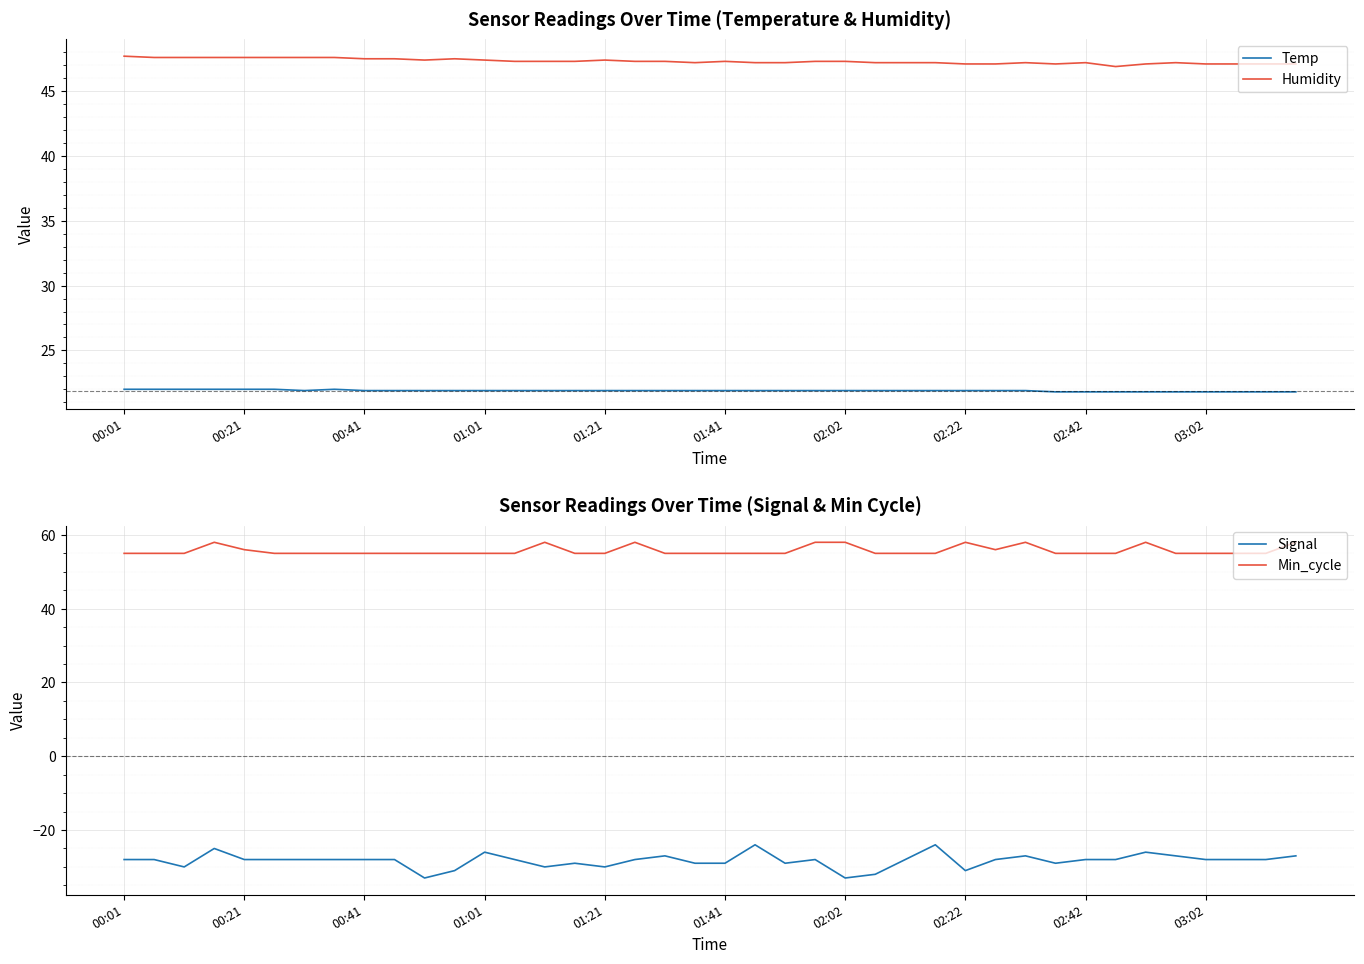

Is this an area chart (filled region under the line)?

No